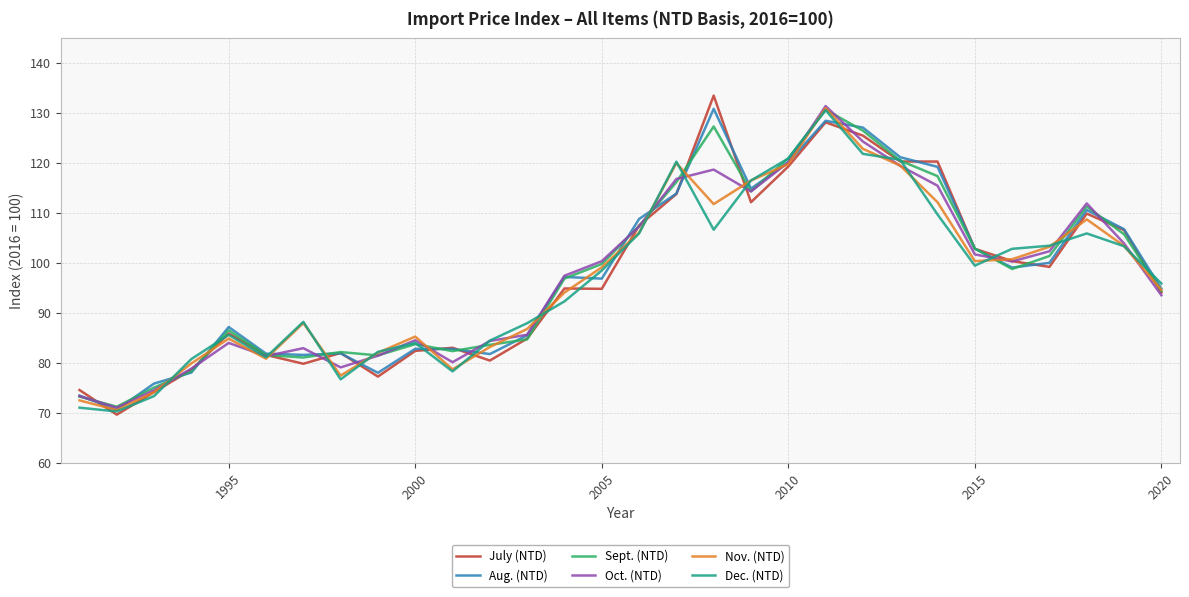

What is the greatest value displayed?

133.5